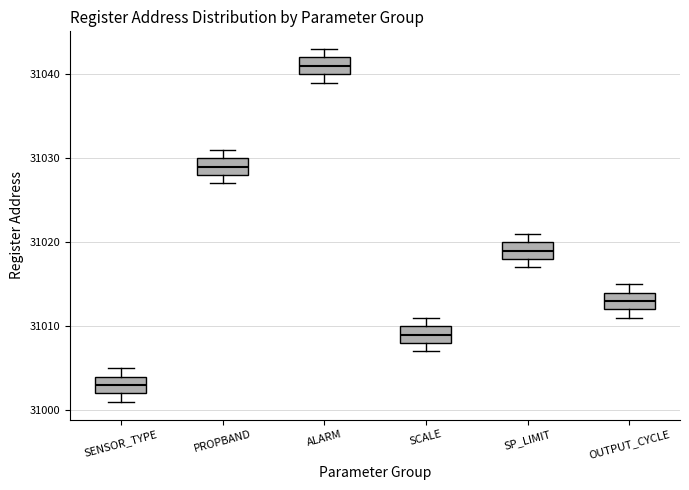

Reading left to right, read every box against the y-axis: the position of its median line, the range the box covers, and the ends of its whiskers. The values are not printed on the chart, so give them approximately, as read against the axis.

SENSOR_TYPE: median 31003, box 31002 to 31004, whiskers 31001 to 31005
PROPBAND: median 31029, box 31028 to 31030, whiskers 31027 to 31031
ALARM: median 31041, box 31040 to 31042, whiskers 31039 to 31043
SCALE: median 31009, box 31008 to 31010, whiskers 31007 to 31011
SP_LIMIT: median 31019, box 31018 to 31020, whiskers 31017 to 31021
OUTPUT_CYCLE: median 31013, box 31012 to 31014, whiskers 31011 to 31015